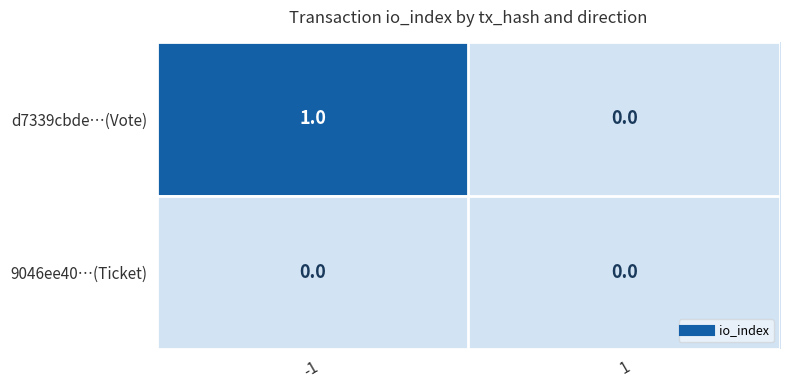

Which series has the widest spread of values?

d7339cbde…(Vote)